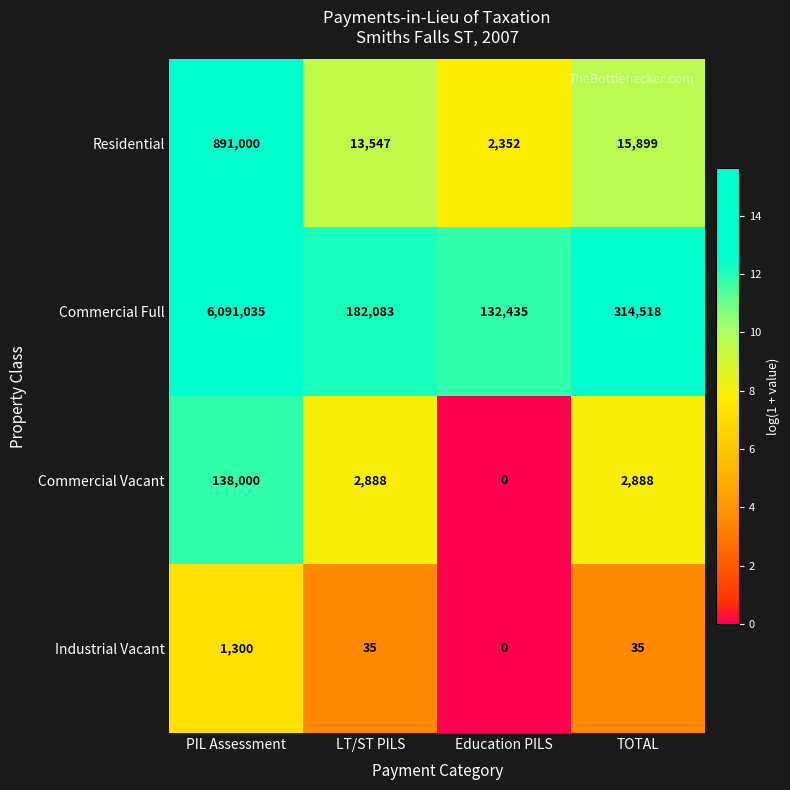

The Commercial Vacant series shows 0 at Education PILS. True or false?

True